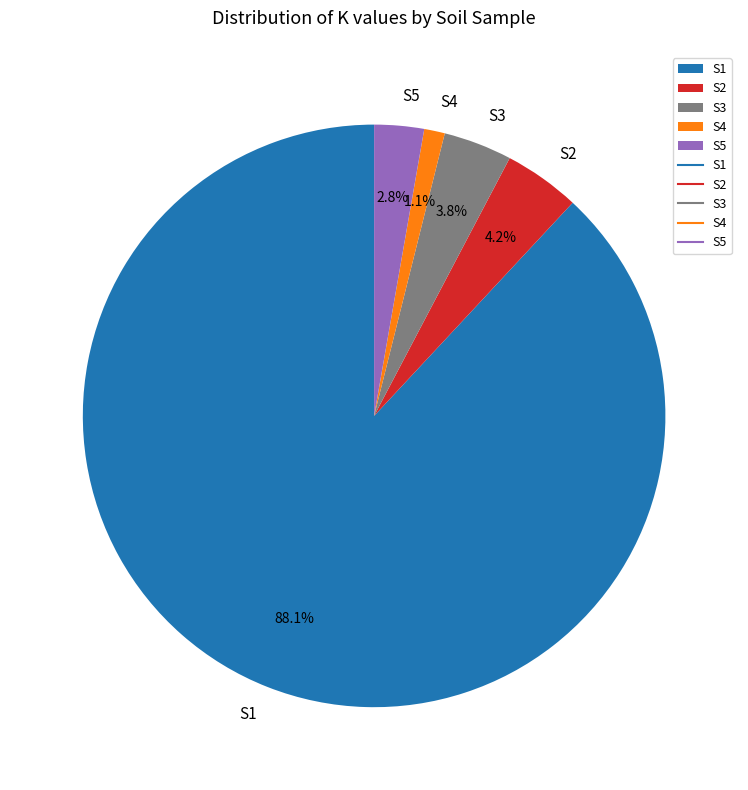

Is it true that S5 is 3% of the pie?

True